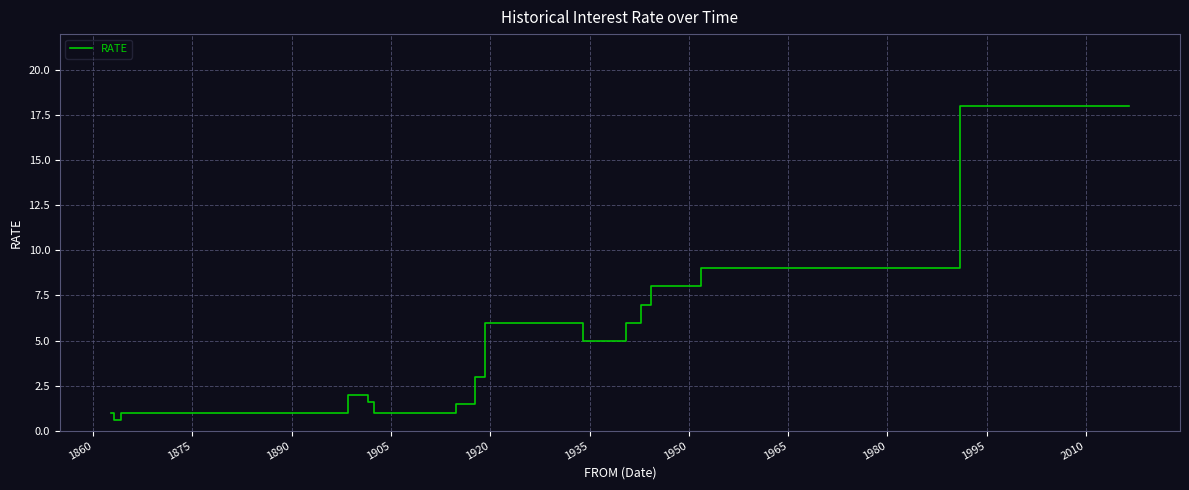

What position from the right is 1965?

24